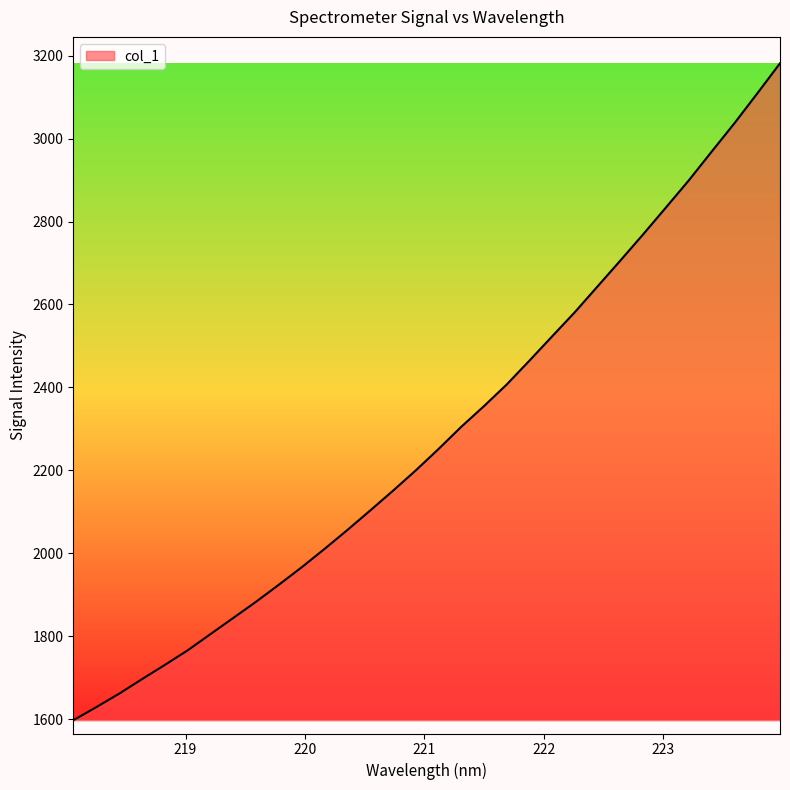

What is the difference between the maximum and minimum values?

1584.0